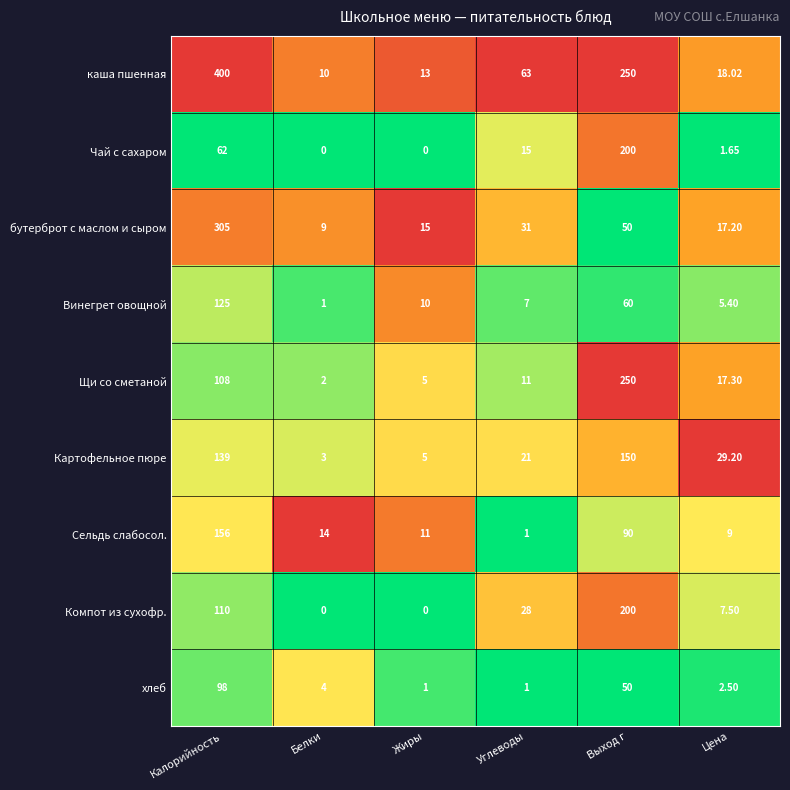

Which series has the largest total across all categories?

каша пшенная